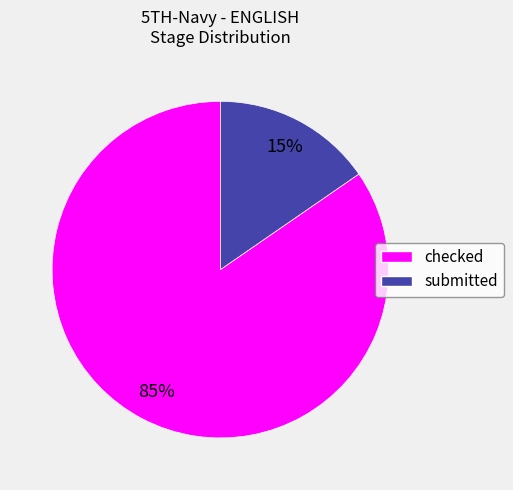

What percentage is the submitted slice, to the nearest percent?

15%